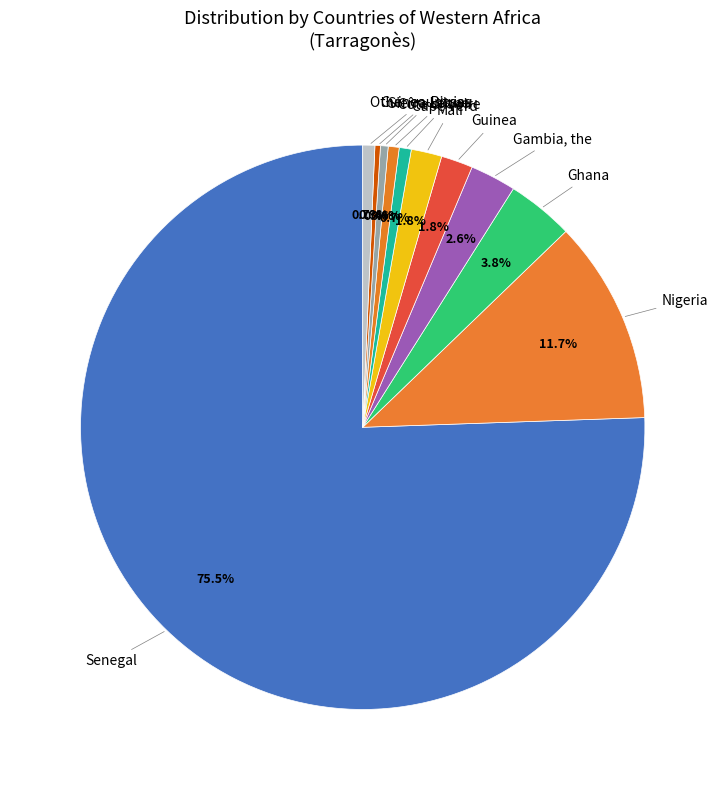

What is the ratio of the value at Senegal to the value at Sierra Leone?

172.1